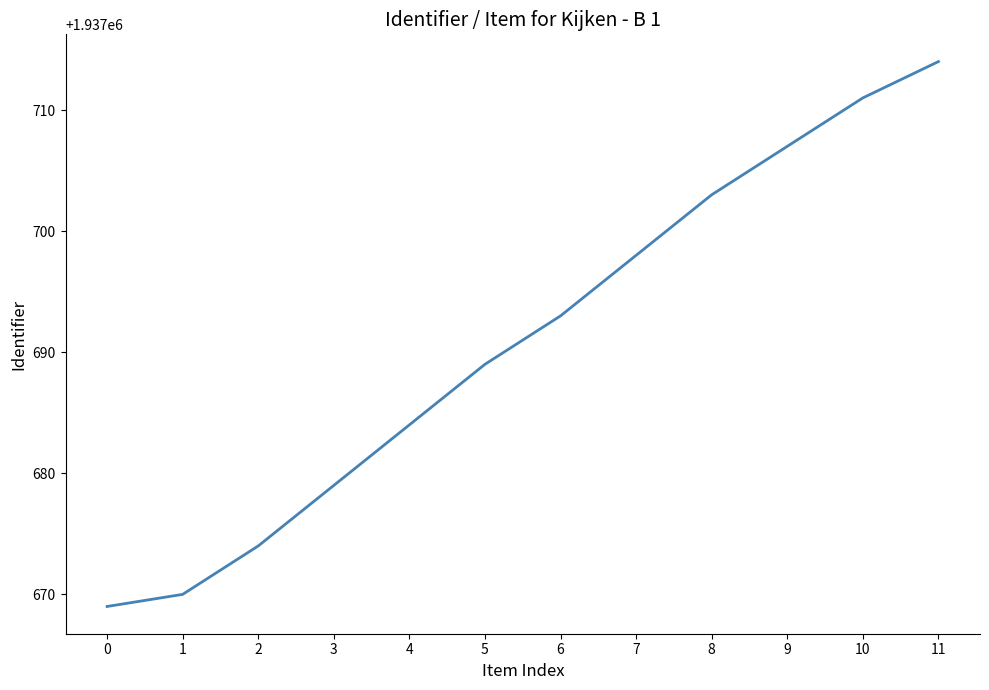

The value at 6 is 3446057. True or false?

False